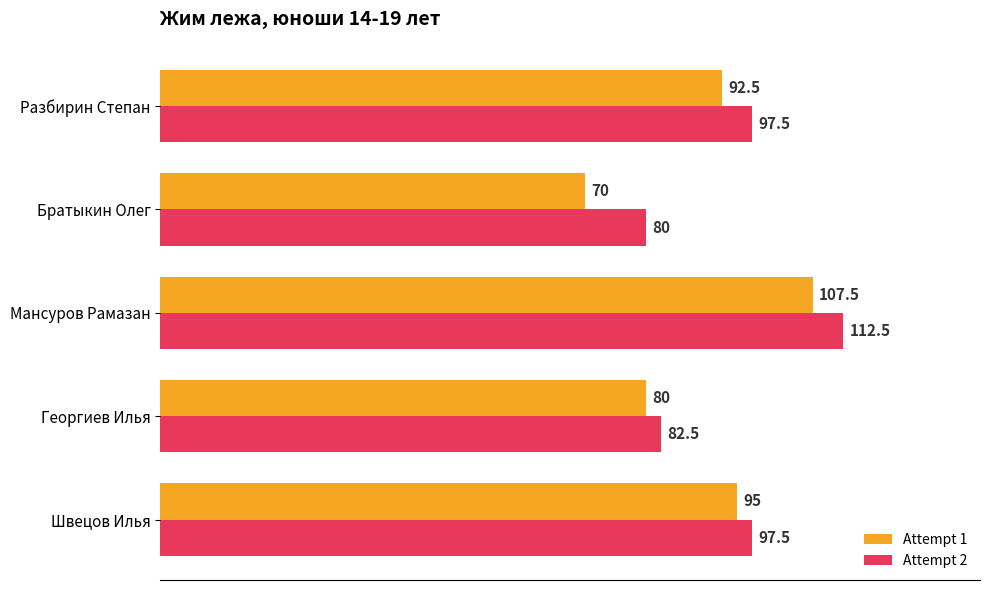

Between Швецов Илья and Разбирин Степан, which series saw the biggest shift?

Attempt 1